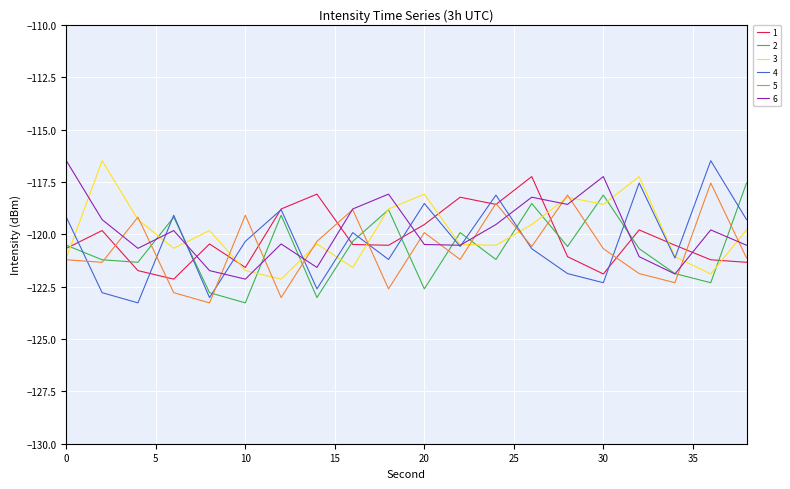

What is the greatest value displayed?

-116.5